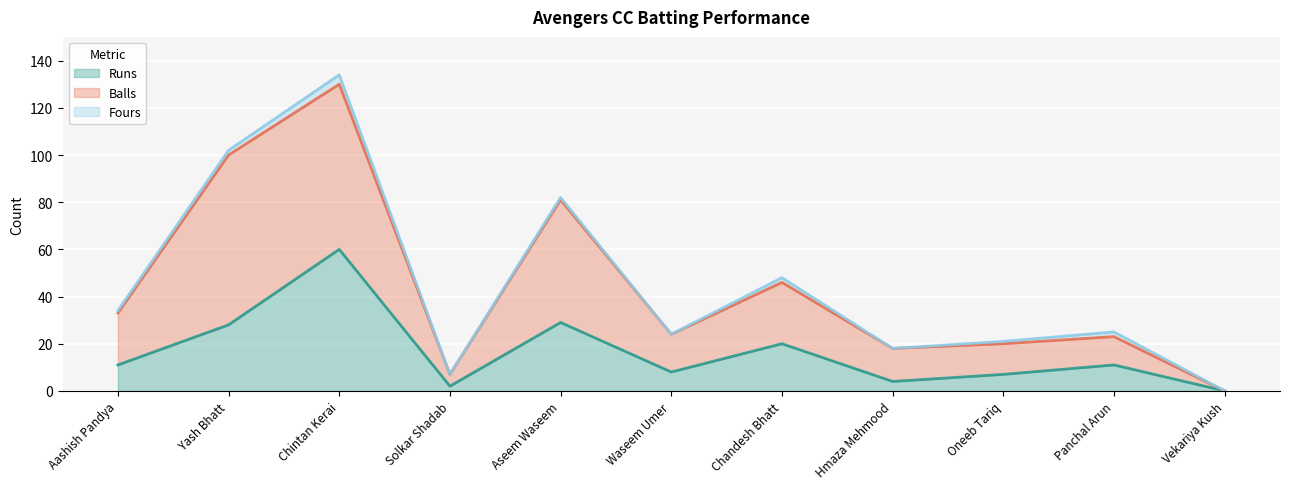

What is the sum of the Runs values at Chandesh Bhatt and Vekariya Kush?

20